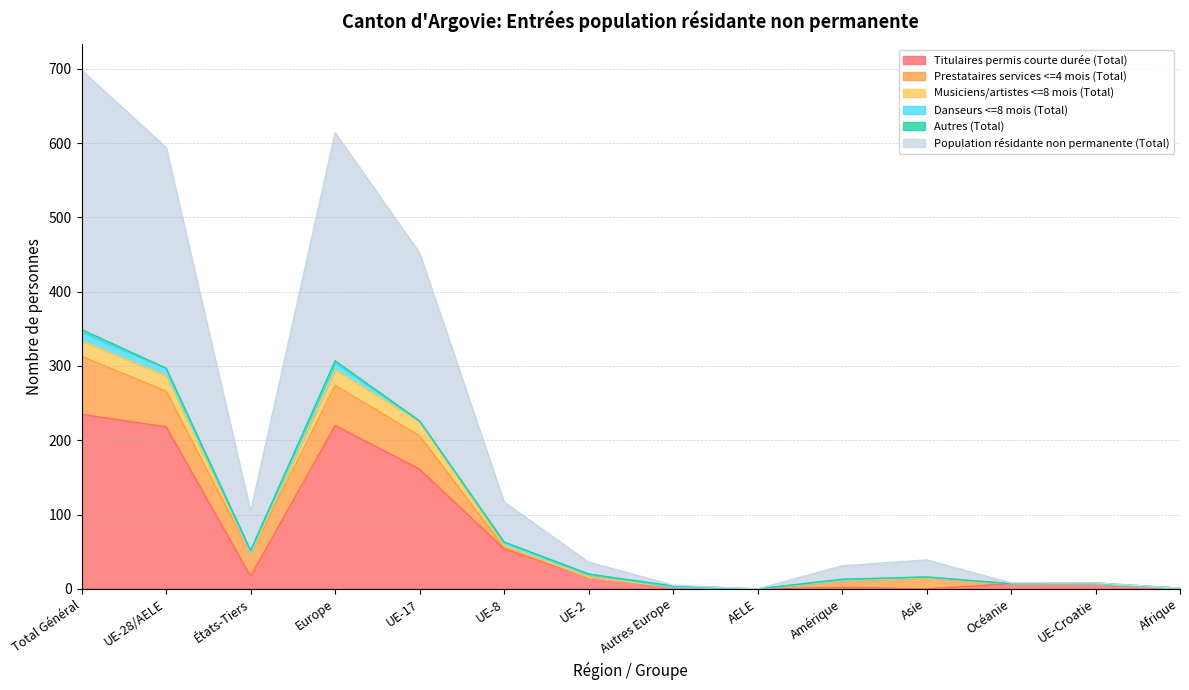

Between Afrique and Europe, which is larger?

Europe